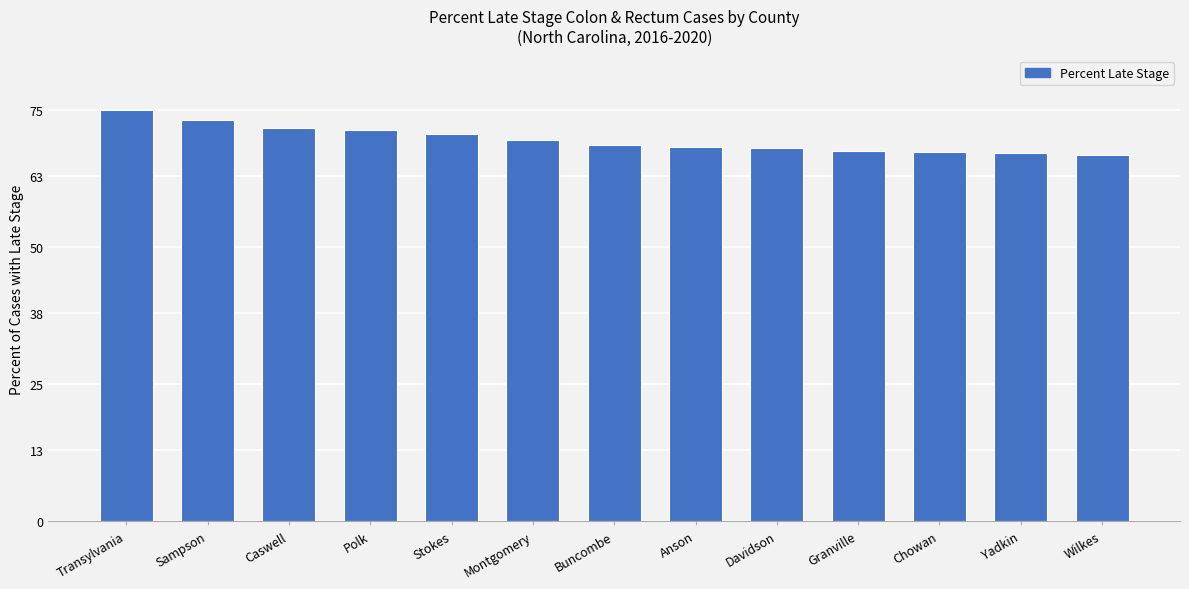

Which category has the highest value across all series?

Transylvania